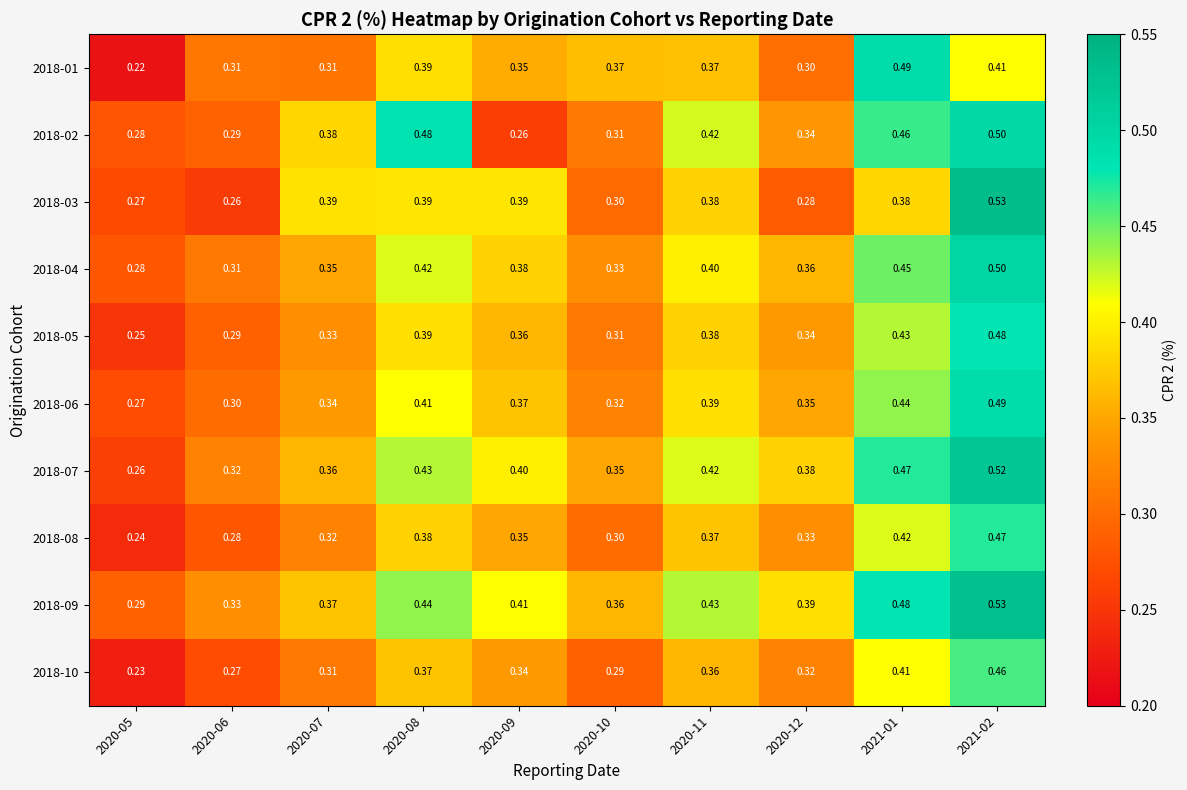

Is the value of 2018-07 at 2021-02 greater than the value of 2018-09 at 2020-05?

Yes